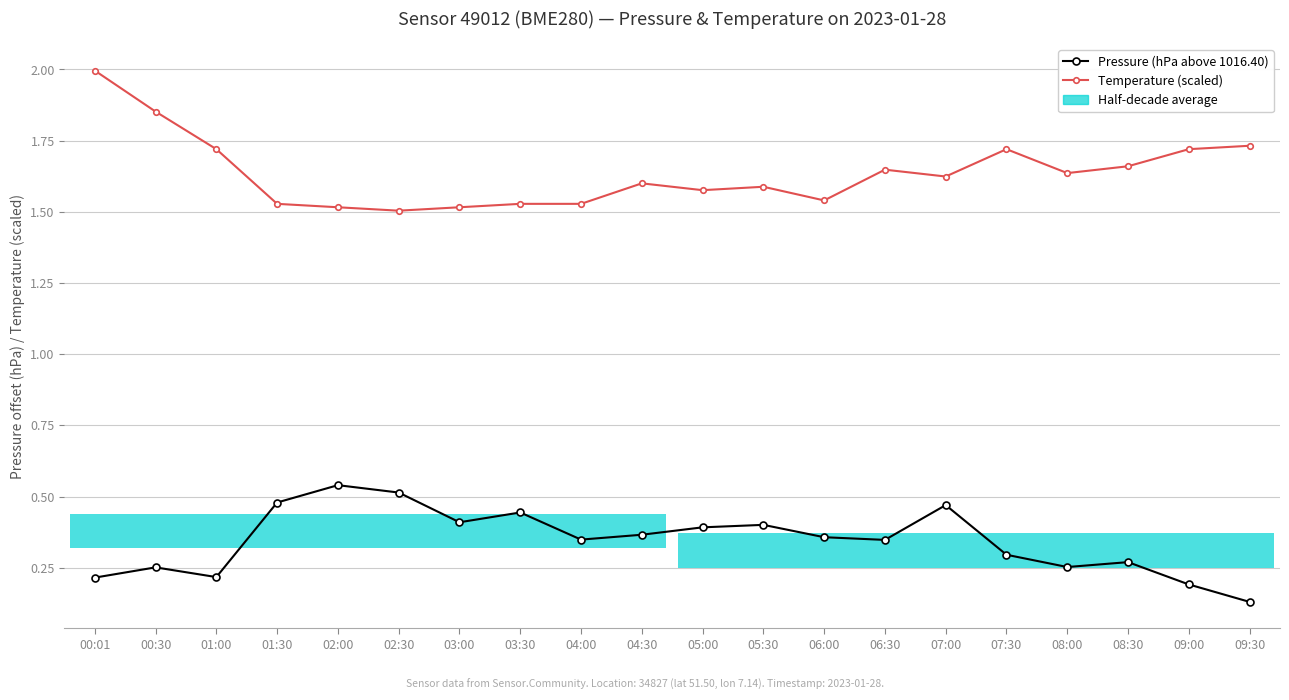

What is the value of the Pressure (hPa above 1016.40) bar at the 14th from the left?

0.3